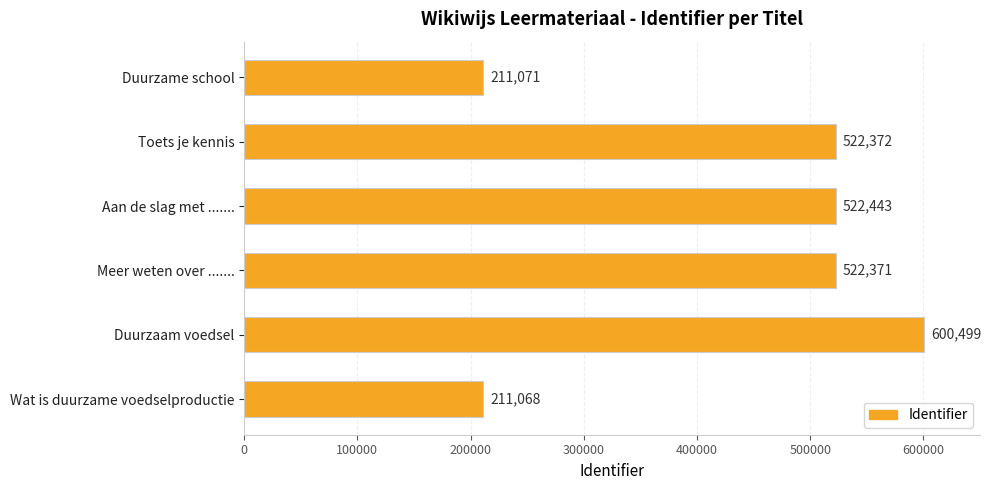

Which category has the lowest value across all series?

Wat is duurzame voedselproductie